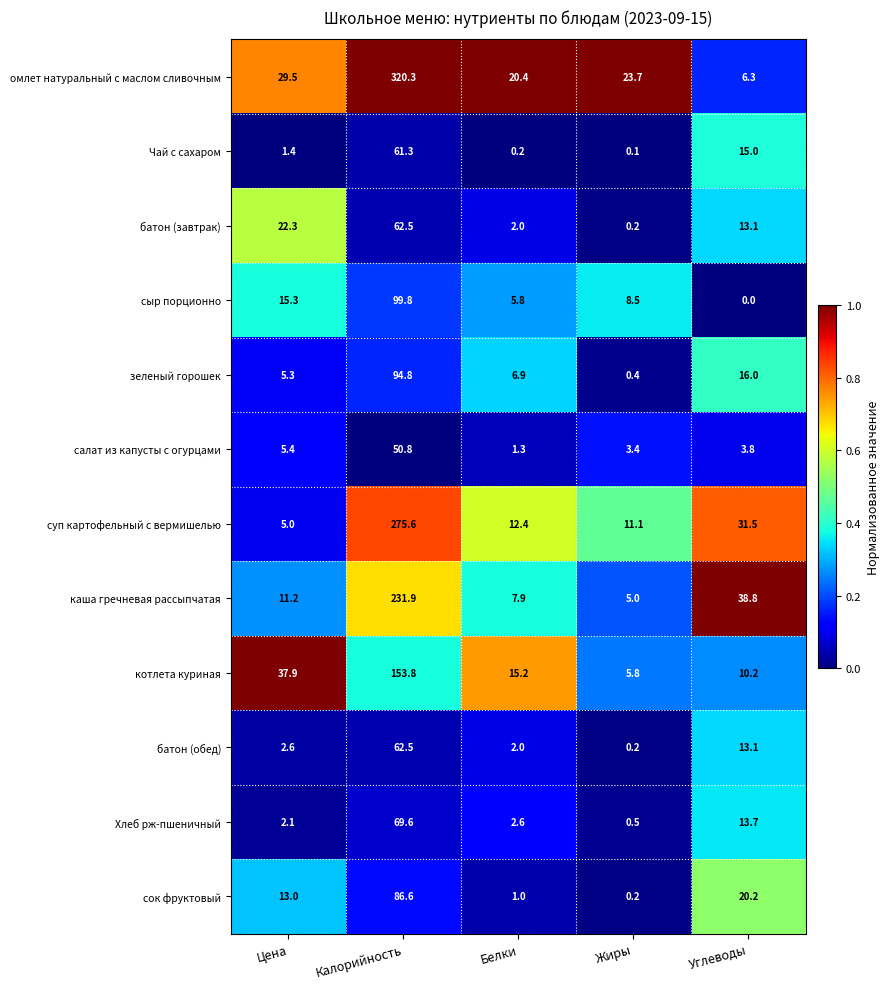

What is the greatest value displayed?

320.3